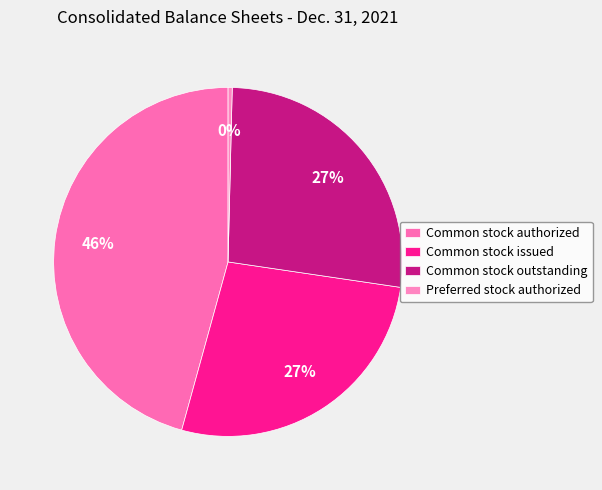

How many slices are in this pie chart?

4